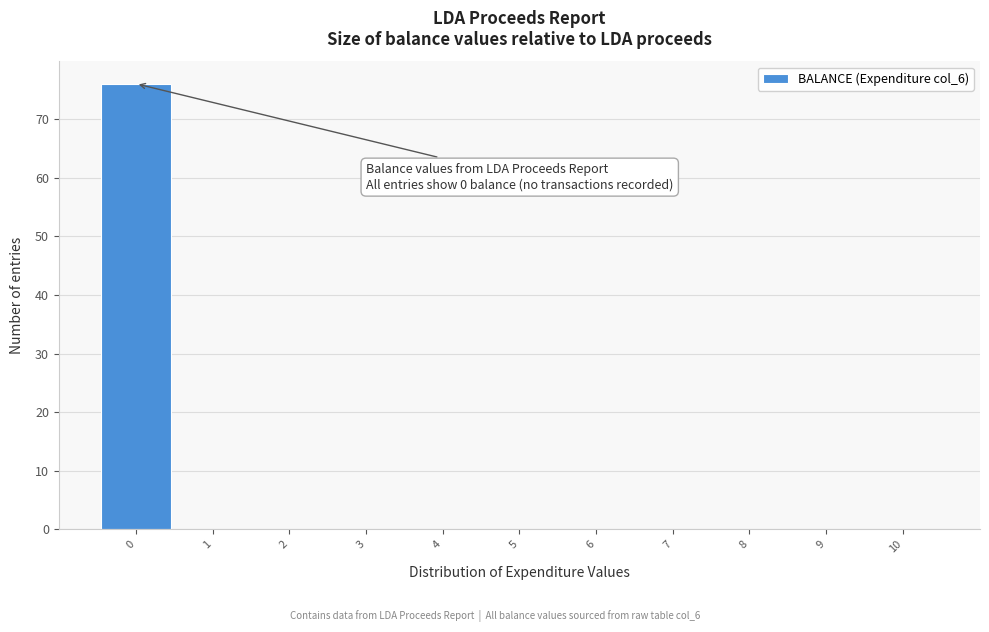

Which range on the x-axis has the tallest bar?

-0.5 to 0.5